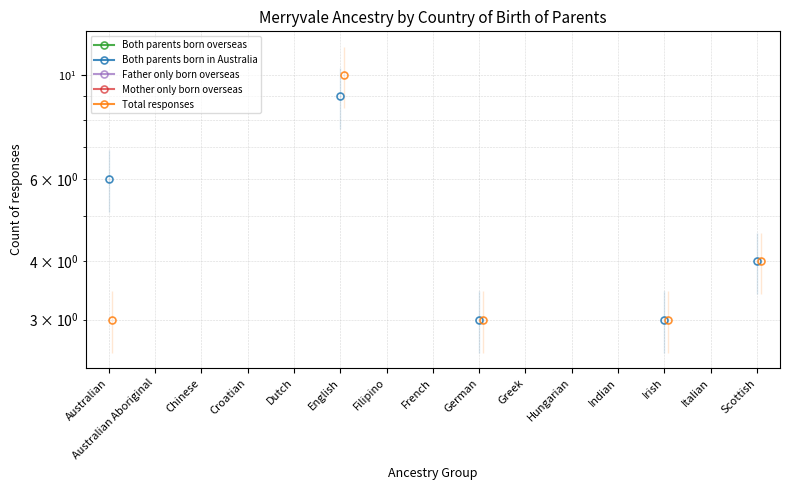

Rank the series at Croatian from highest to lowest value.

Both parents born overseas, Both parents born in Australia, Father only born overseas, Mother only born overseas, Total responses